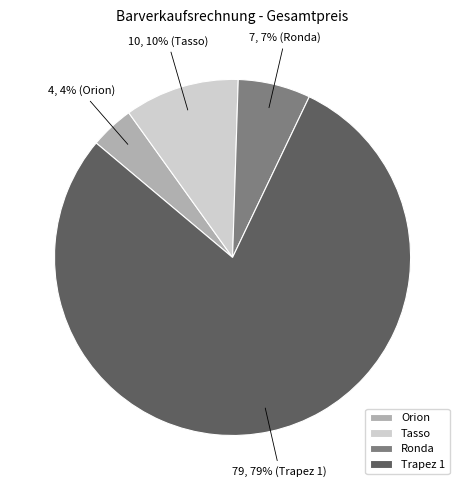

To the nearest percent, what is the difference between the largest and smallest slice percentages?

75%